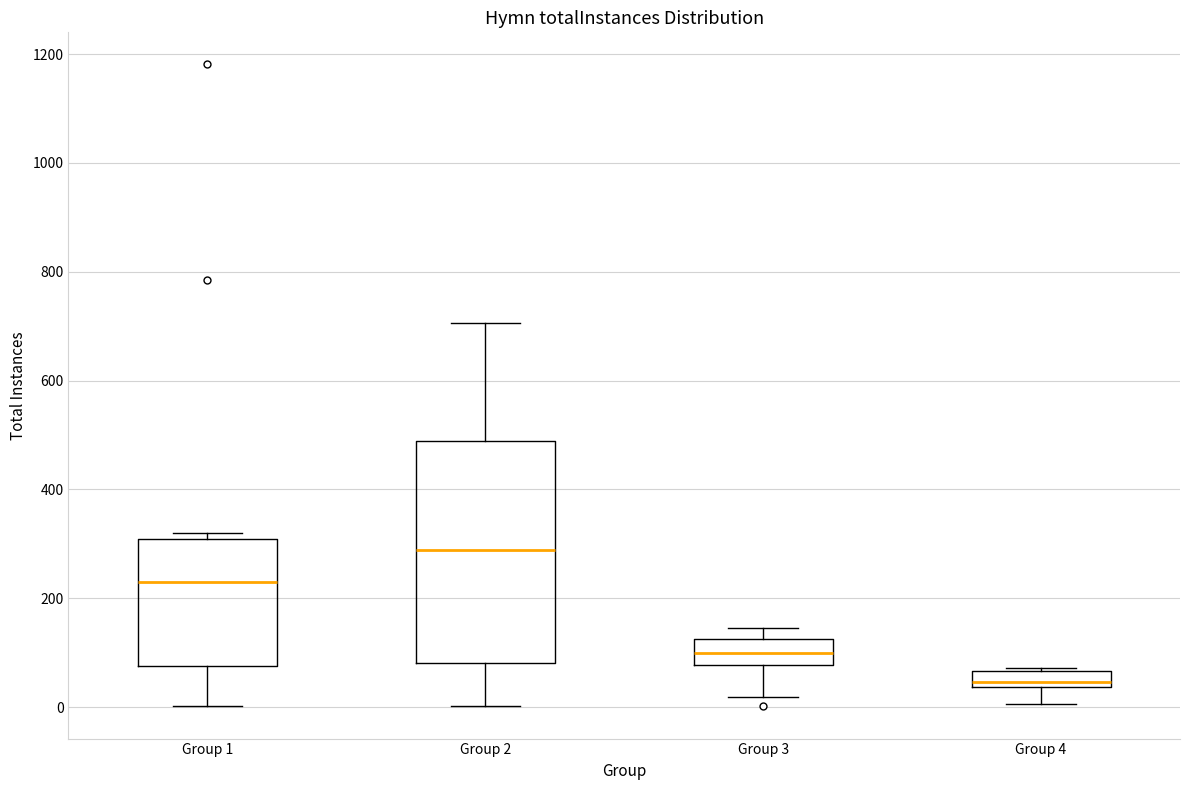

Which box's median line is the lowest?

Group 4